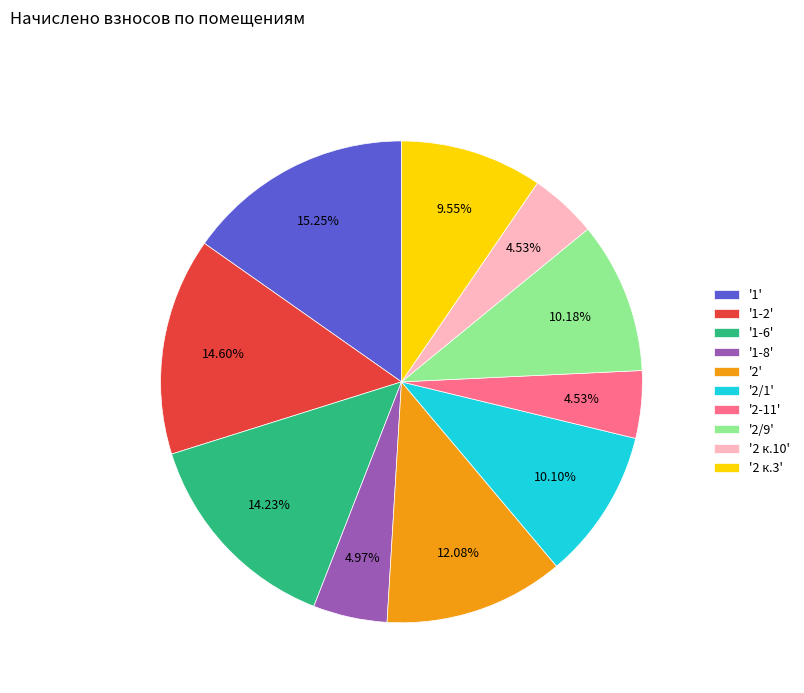

Between '2' and '2 к.10', which is larger?

'2'